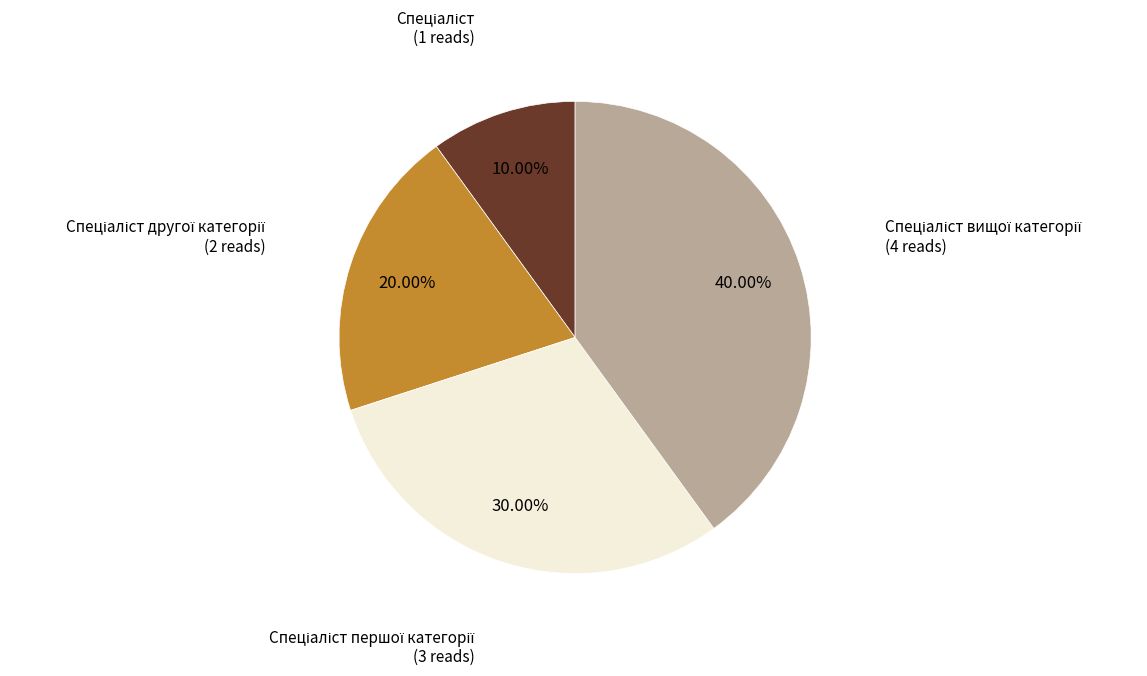

Is there a majority slice in this chart?

No